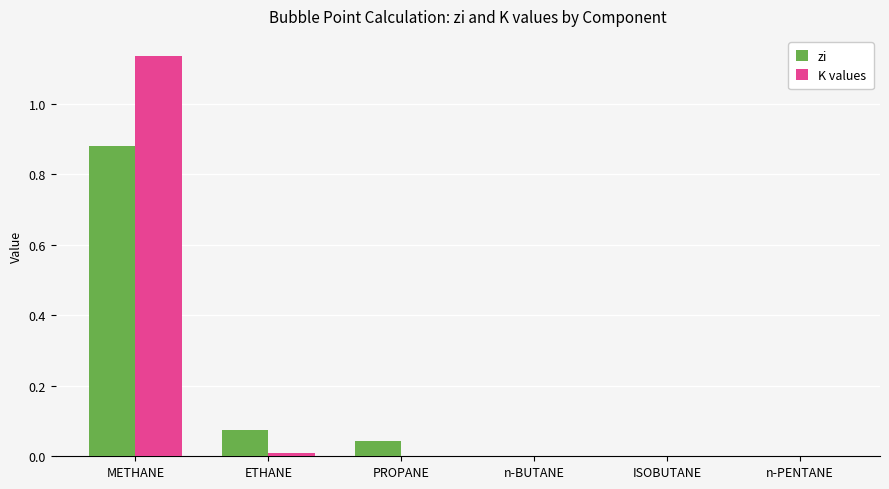

At which category is the sum across all series the highest?

METHANE